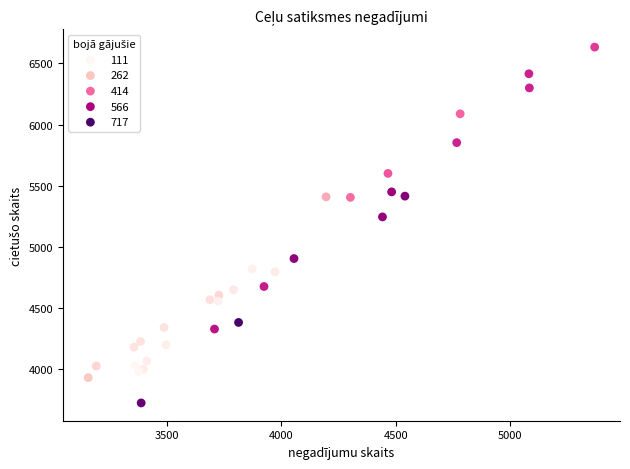

What Y value in the scatter plot is closest to 5177?

5244